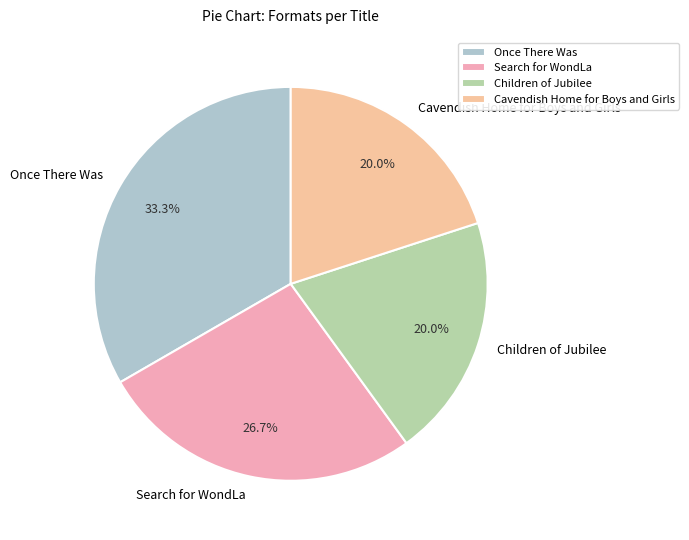

Approximately how many times larger is the value at Once There Was compared to Children of Jubilee?

1.7